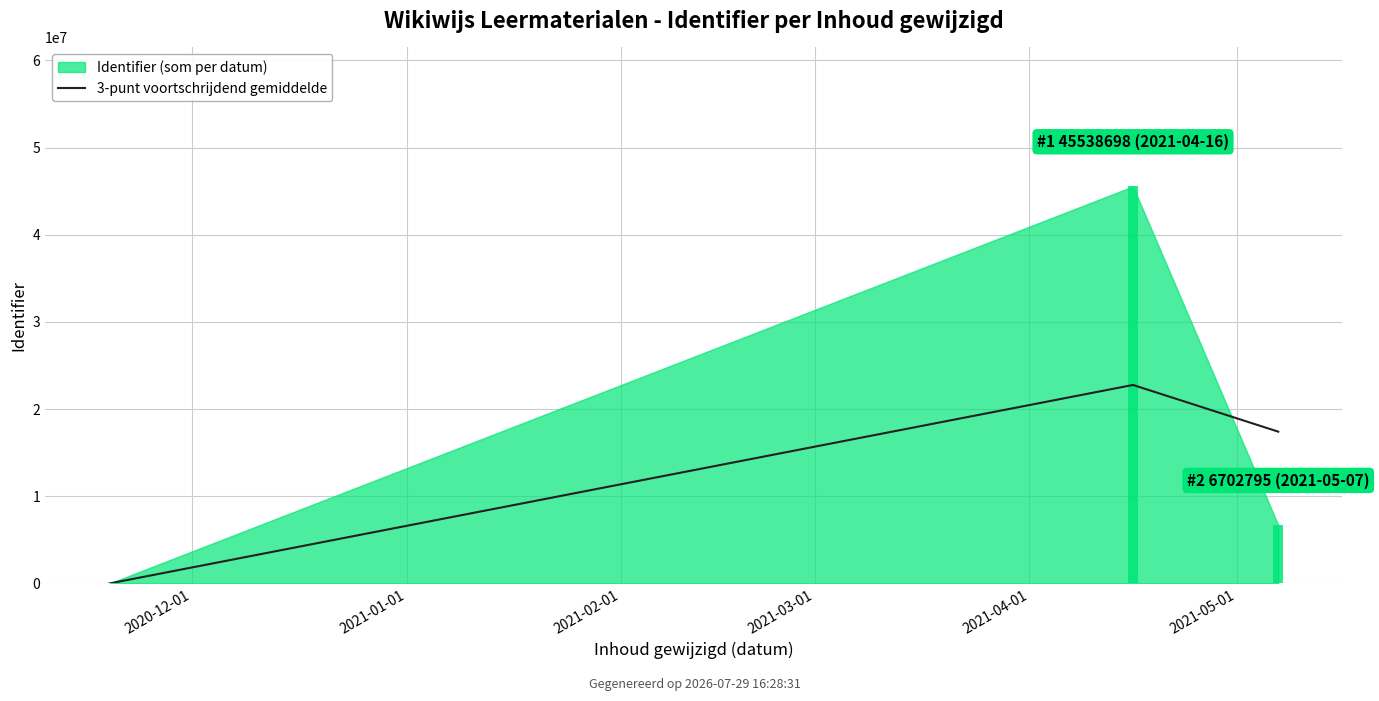

Does the chart contain any negative values?

No